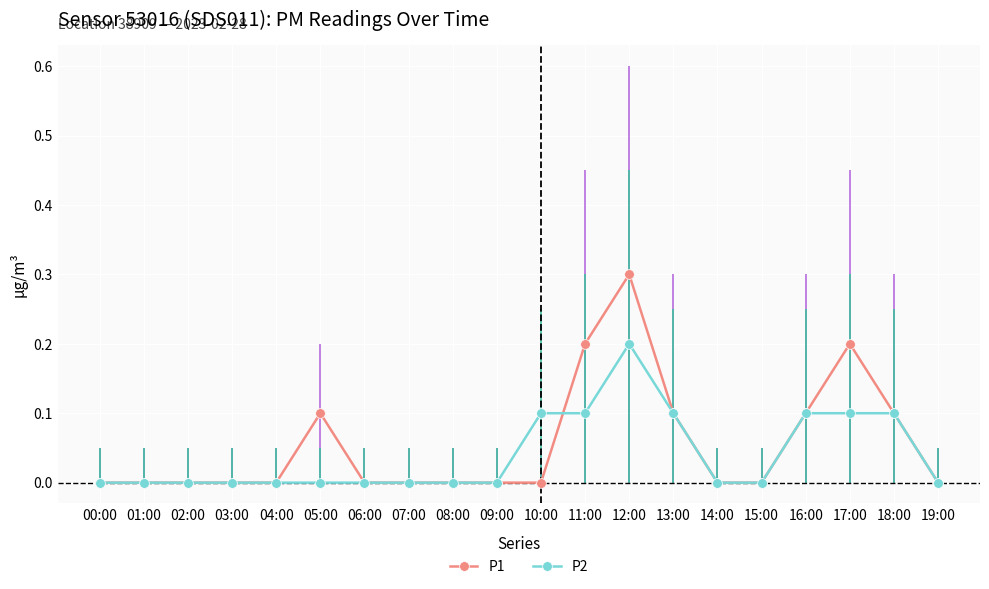

Which series has the largest range (max minus min)?

P1